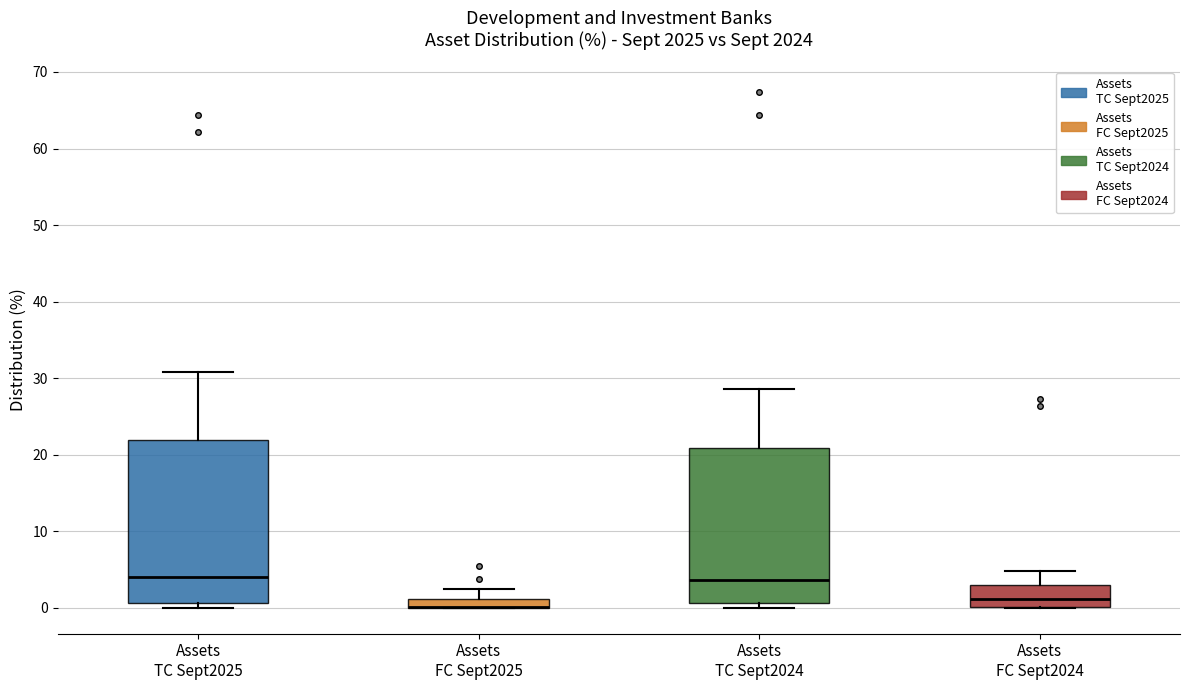

Comparing the boxes themselves (not the whiskers), which one is the tallest?

Assets TC Sept2025